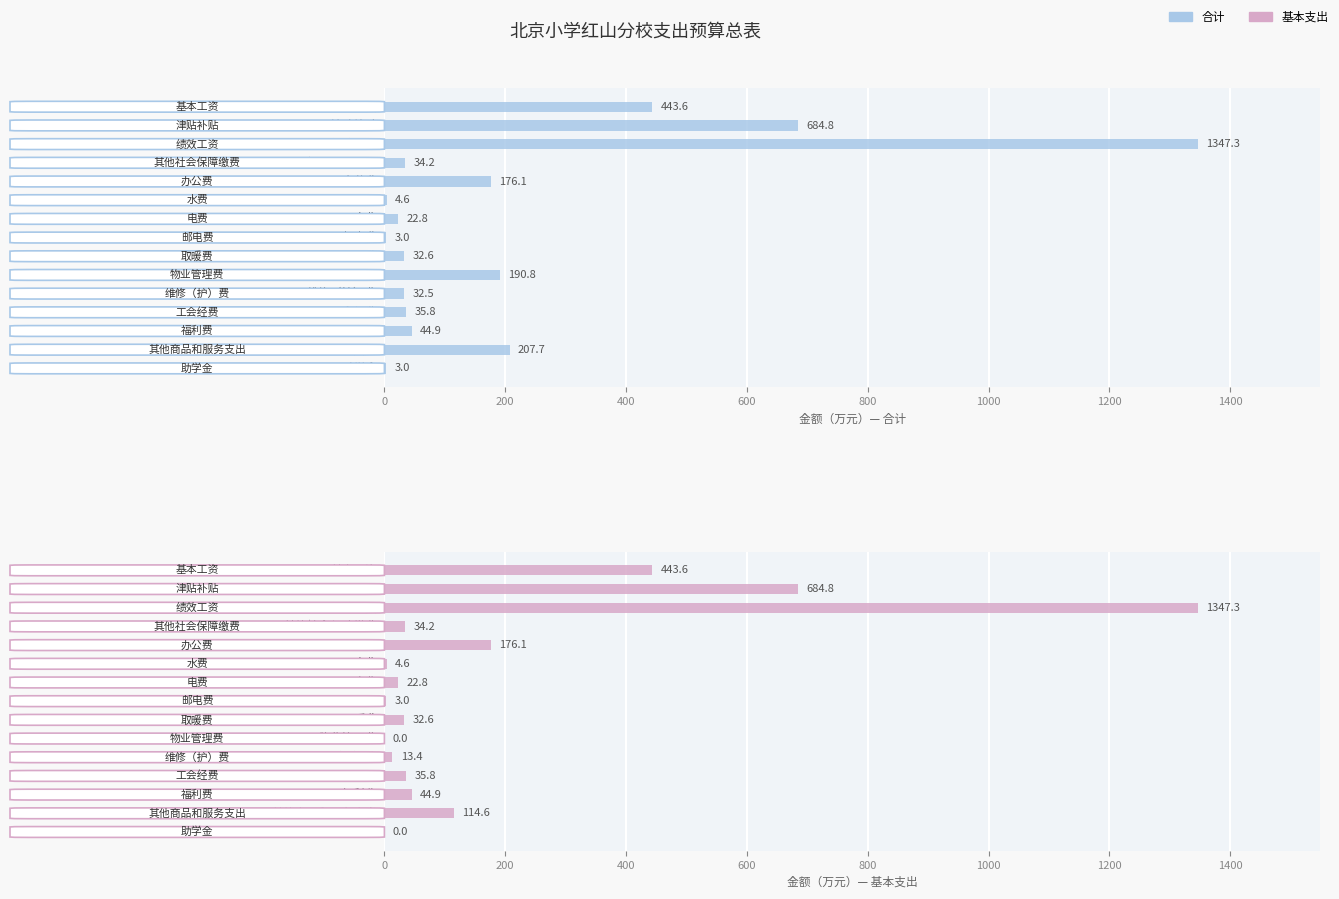

The value at 1400 is 4.3. True or false?

False